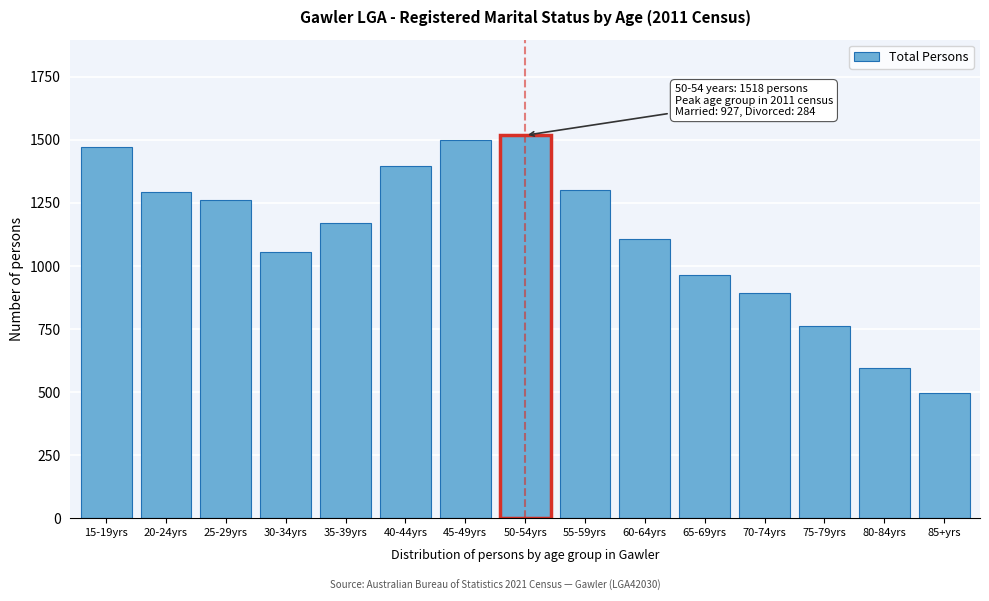

Which has a higher value, 70-74yrs or 15-19yrs?

15-19yrs